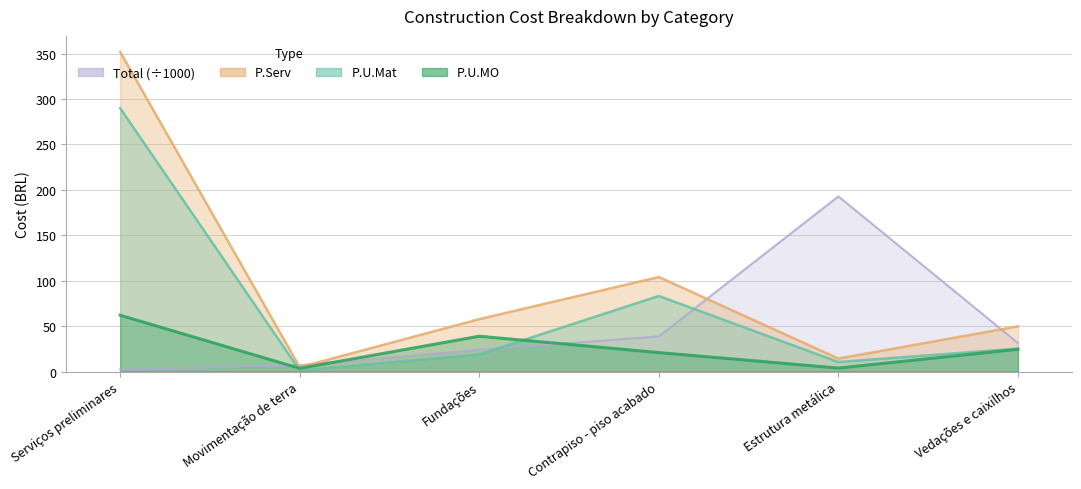

How many lines are shown in the chart?

4